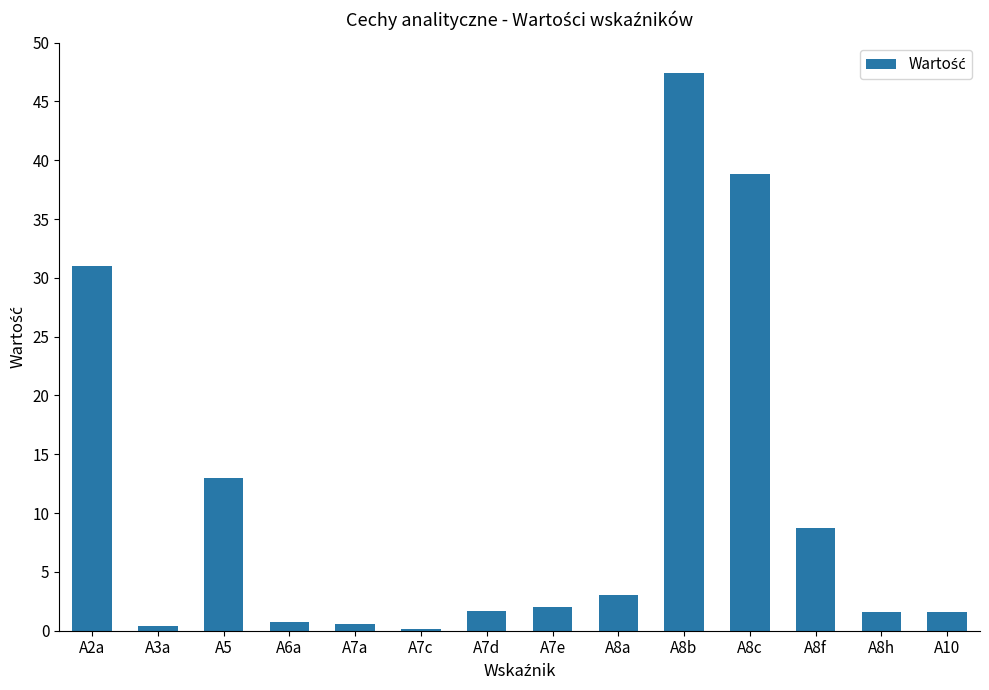

At which label does the data first exceed 2?

A2a